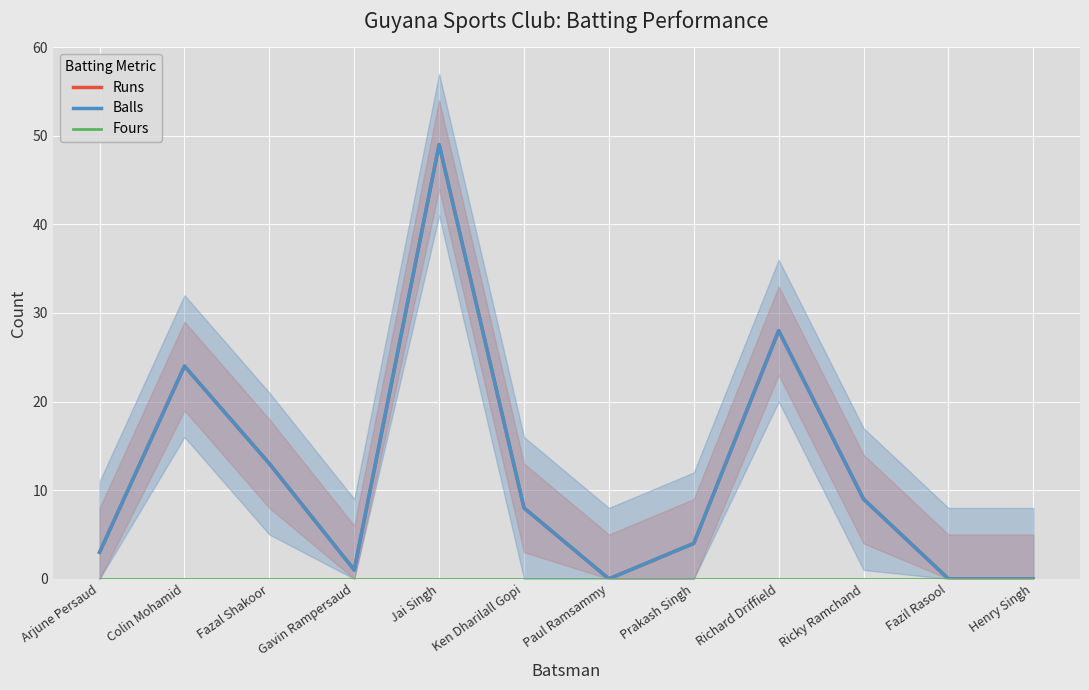

Reading left to right, extract all data points from this chart.

Runs: Arjune Persaud=3	Colin Mohamid=24	Fazal Shakoor=13	Gavin Rampersaud=1	Jai Singh=49	Ken Dharilall Gopi=8	Paul Ramsammy=0	Prakash Singh=4	Richard Driffield=28	Ricky Ramchand=9	Fazil Rasool=0	Henry Singh=0
Balls: Arjune Persaud=3	Colin Mohamid=24	Fazal Shakoor=13	Gavin Rampersaud=1	Jai Singh=49	Ken Dharilall Gopi=8	Paul Ramsammy=0	Prakash Singh=4	Richard Driffield=28	Ricky Ramchand=9	Fazil Rasool=0	Henry Singh=0
Fours: Arjune Persaud=0	Colin Mohamid=0	Fazal Shakoor=0	Gavin Rampersaud=0	Jai Singh=0	Ken Dharilall Gopi=0	Paul Ramsammy=0	Prakash Singh=0	Richard Driffield=0	Ricky Ramchand=0	Fazil Rasool=0	Henry Singh=0